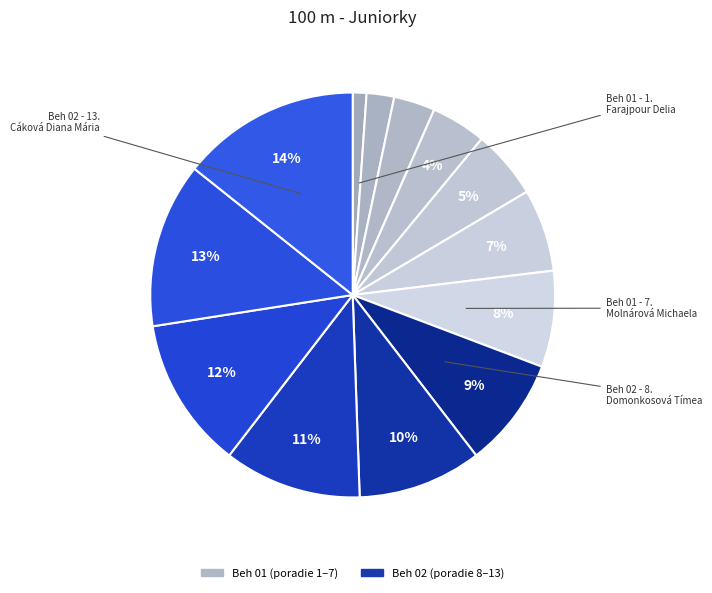

To the nearest percent, what is the average slice percentage?

8%